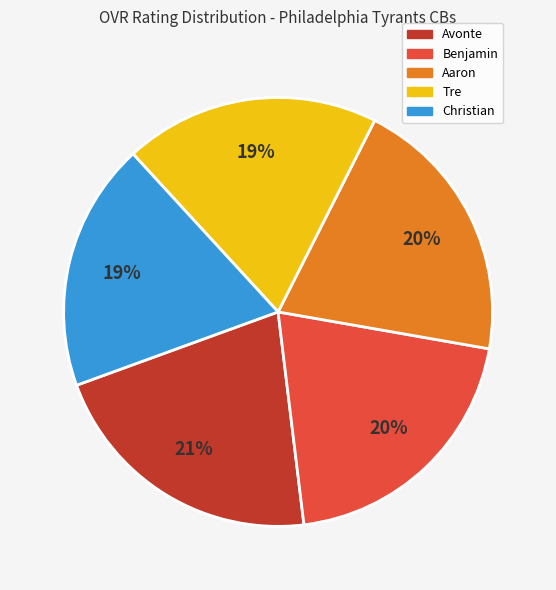

To the nearest percent, what portion does Aaron represent?

20%